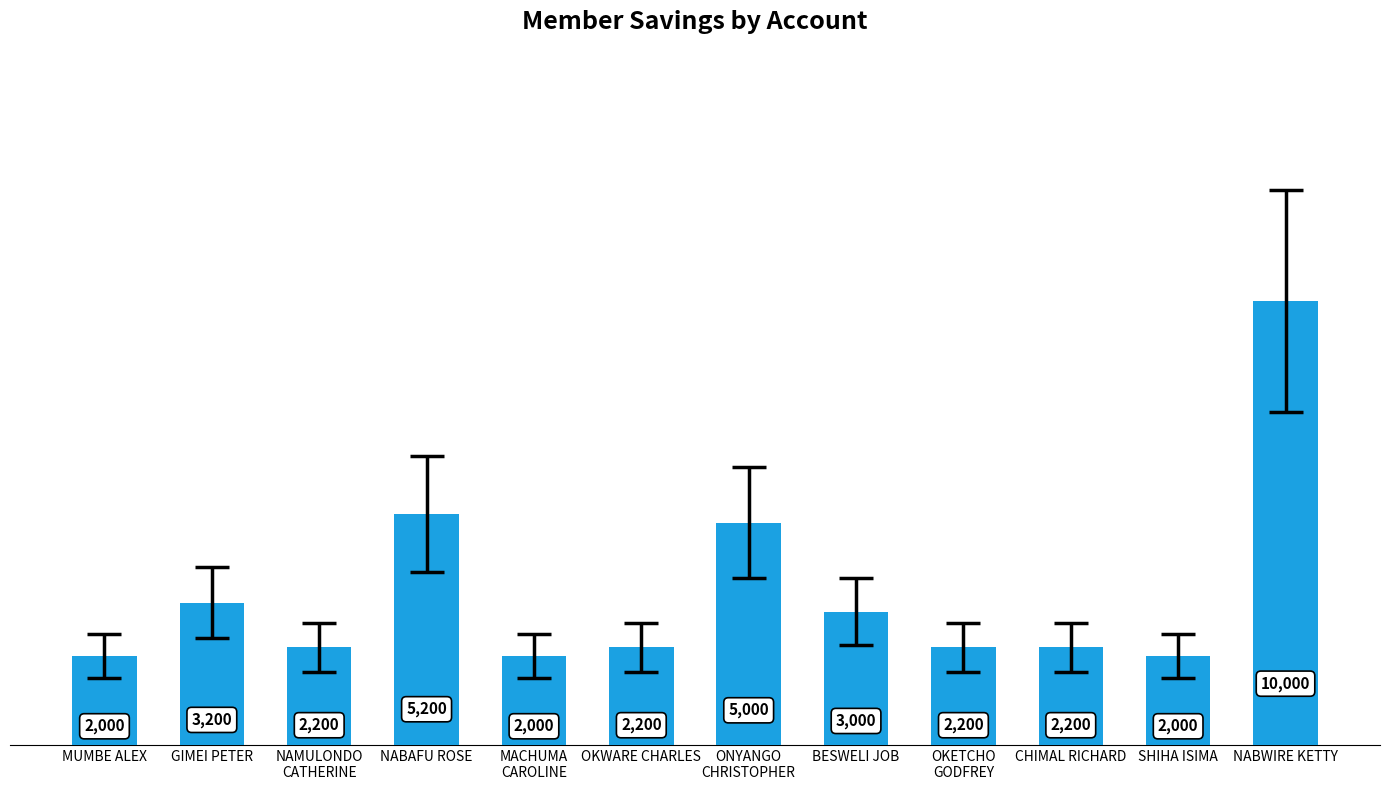

True or false: the data shows 1067 at MUMBE ALEX.

False